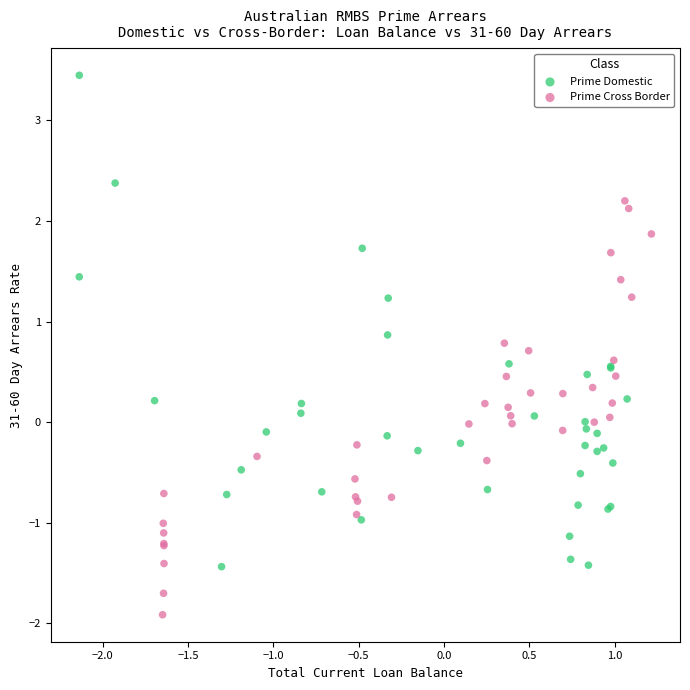

Which series has the widest spread of Y values?

Prime Domestic